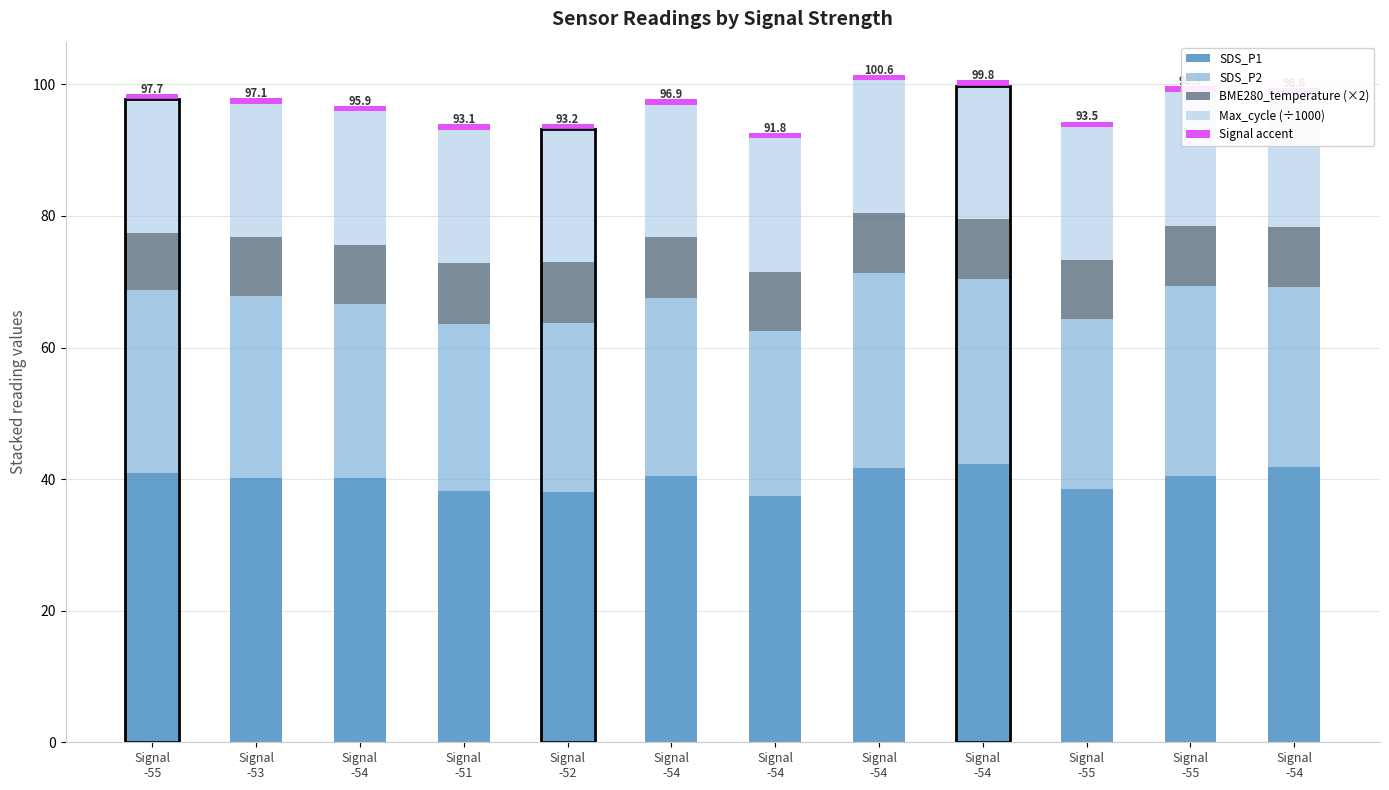

How many data points does each series have?

12